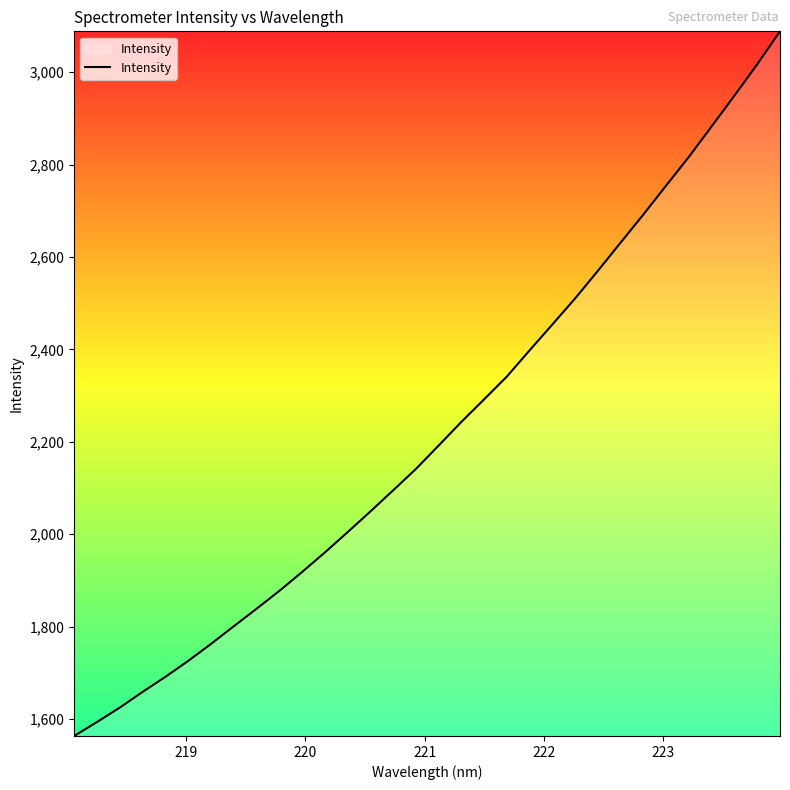

What is the maximum value shown in the chart?

3088.5